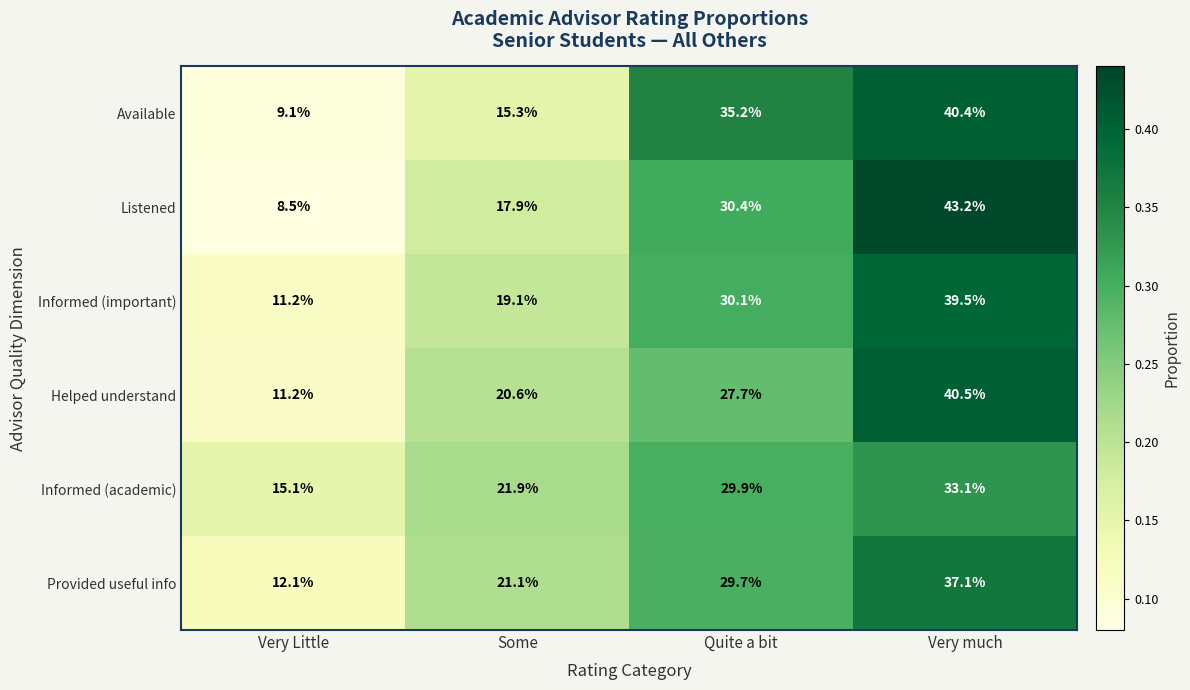

What is the greatest value displayed?

43.2